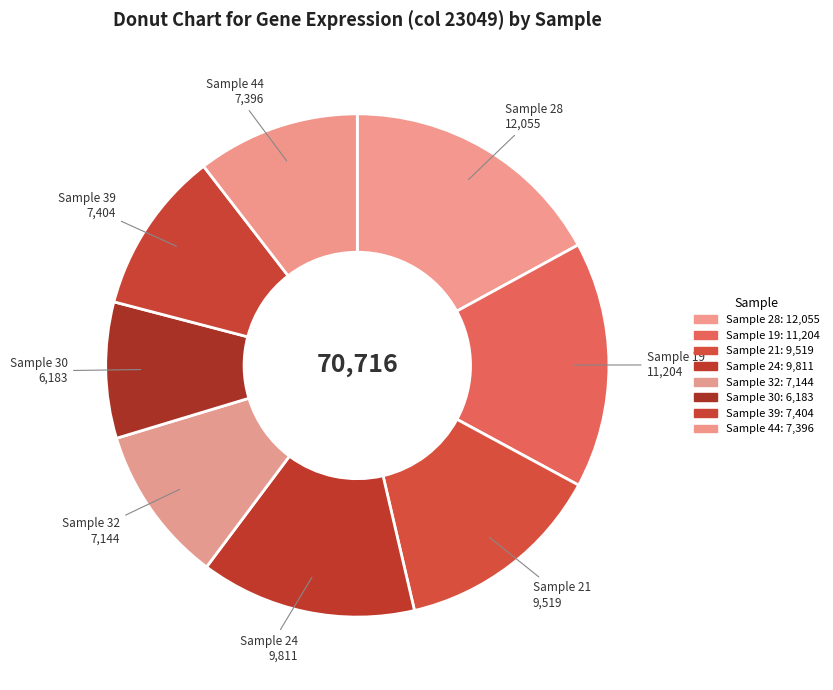

Approximately how many times larger is the value at Sample 19 compared to Sample 39?

1.5